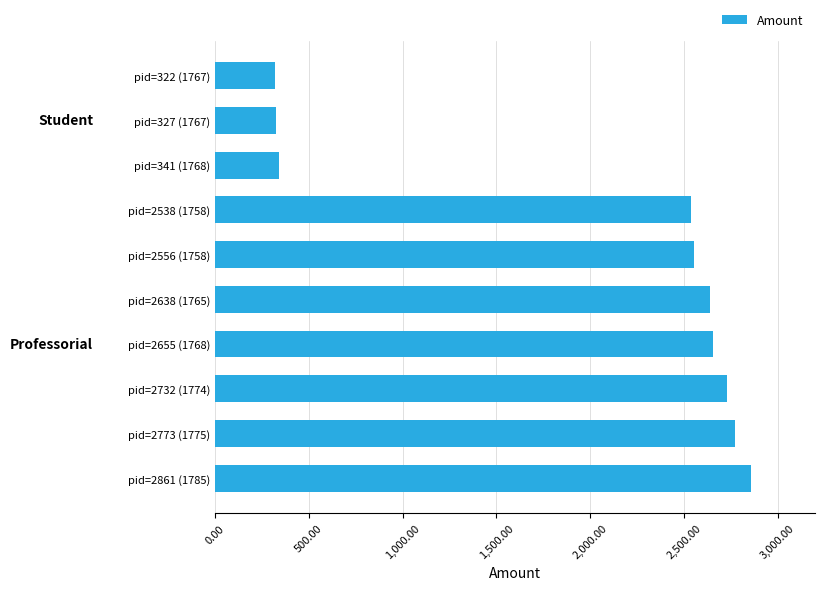

Approximately how many times larger is the value at pid=2556 (1758) compared to pid=2861 (1785)?

0.9